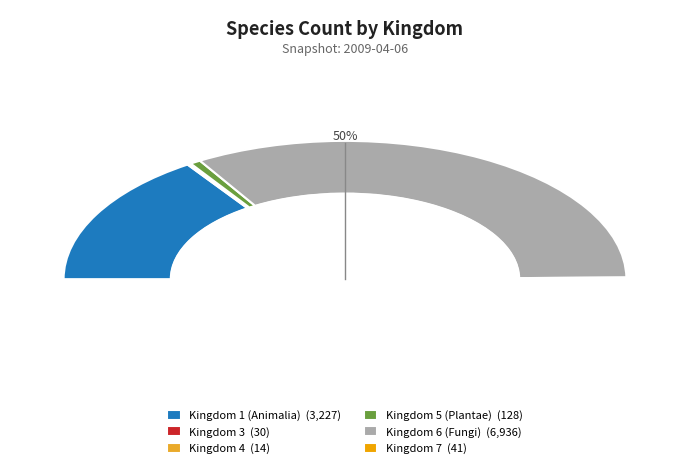

Combined, what portion of the pie is 5 and 4?

1.4%